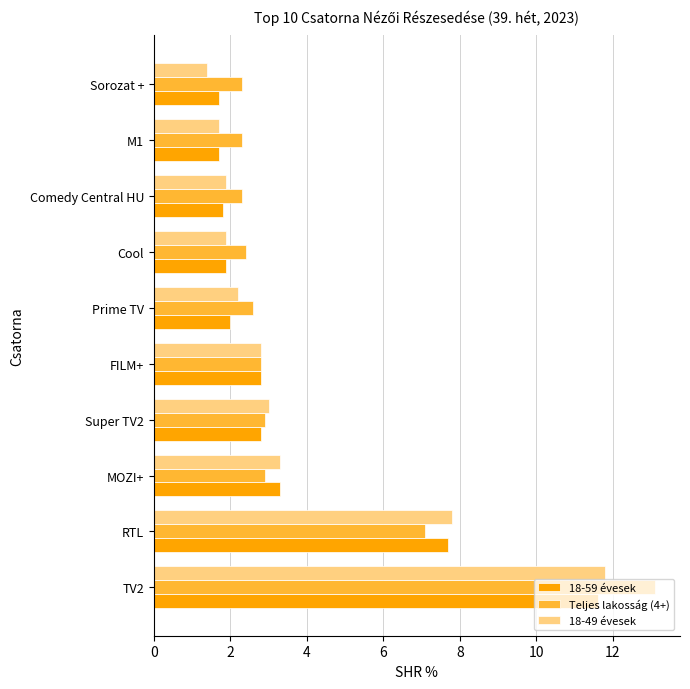

Which series has the widest spread of values?

Teljes lakosság (4+)